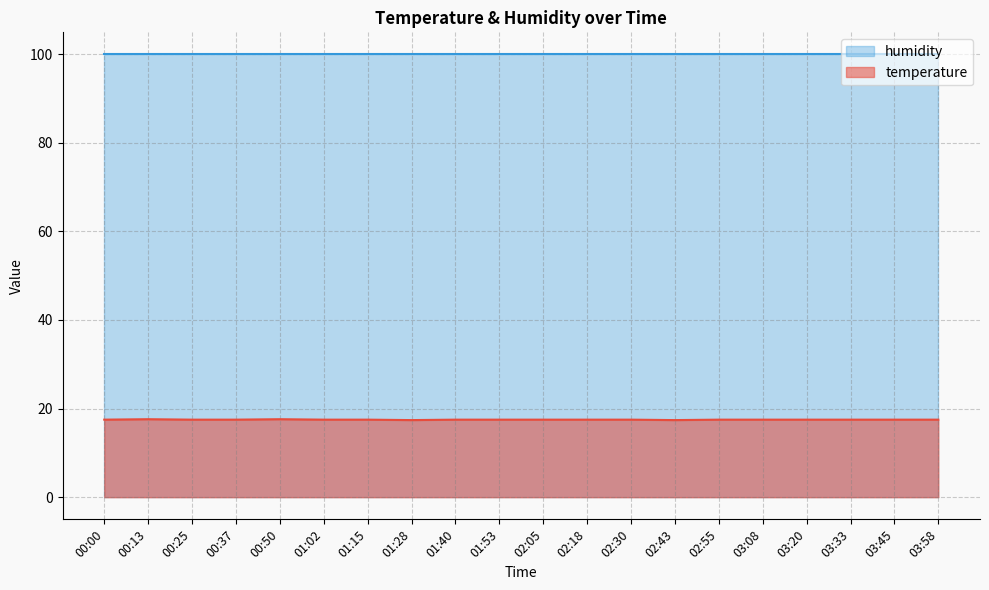

What is the average value?

17.5